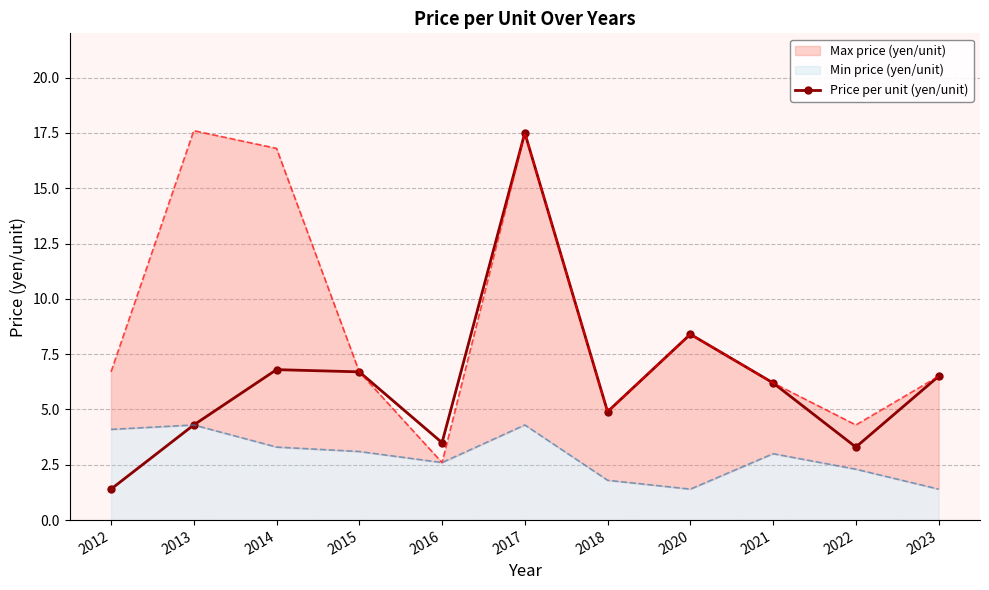

The chart shows a value of 2.8 at 2021. True or false?

False